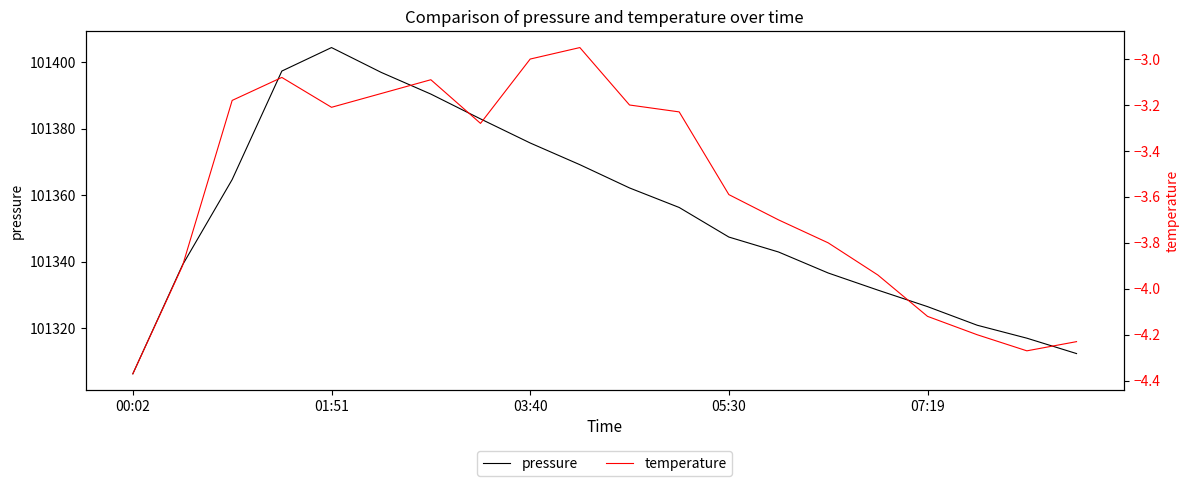

Reading right to left, list all the values displayed in this chart.

pressure: 101312.3	101316.9	101320.8	101326.4	101331.4	101336.6	101342.9	101347.4	101356.3	101362.2	101369.2	101375.7	101382.9	101390.4	101396.9	101404.4	101397.3	101364.7	101339.0	101306.2
temperature: -4.2	-4.3	-4.2	-4.1	-3.9	-3.8	-3.7	-3.6	-3.2	-3.2	-3.0	-3.0	-3.3	-3.1	-3.1	-3.2	-3.1	-3.2	-3.9	-4.4